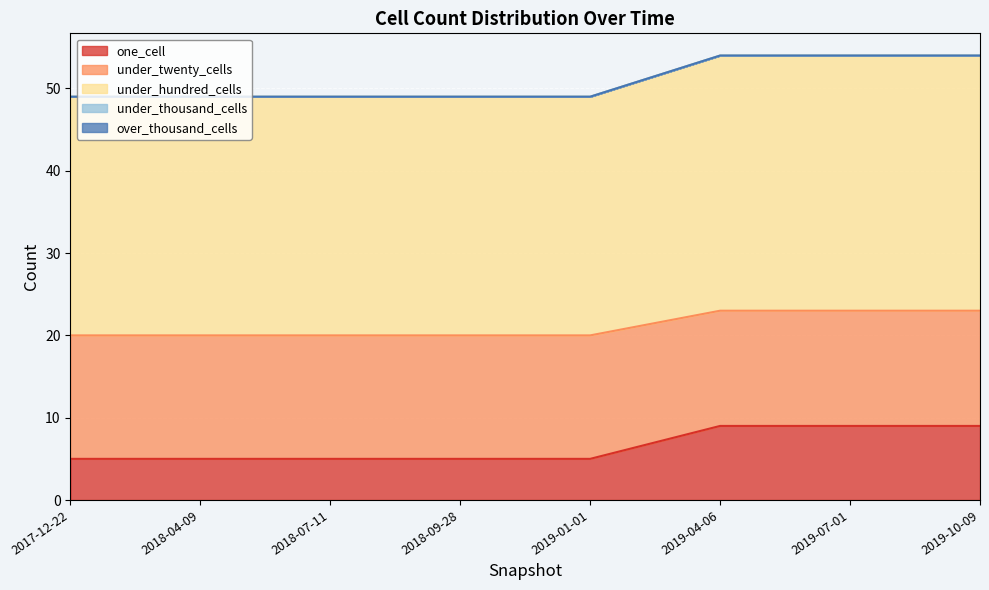

True or false: under_hundred_cells has a value of 49 at 2017-12-22.

True